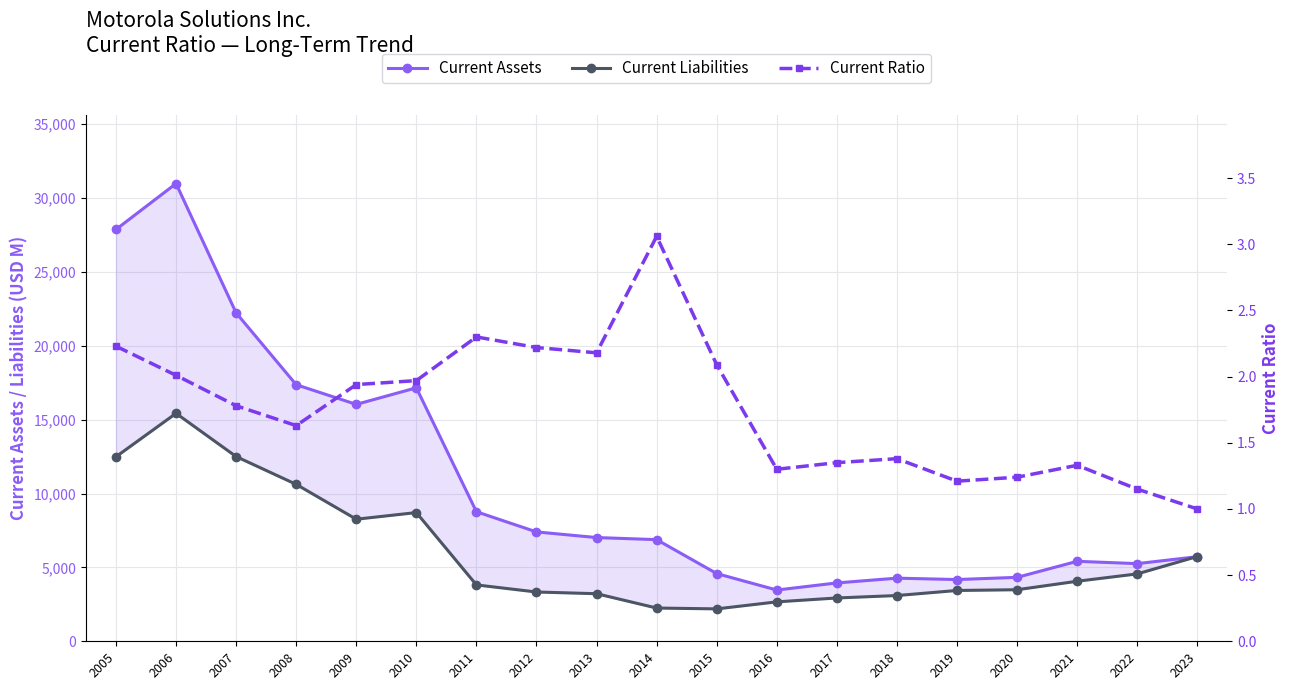

Where is the first local maximum for Current Ratio?

2011